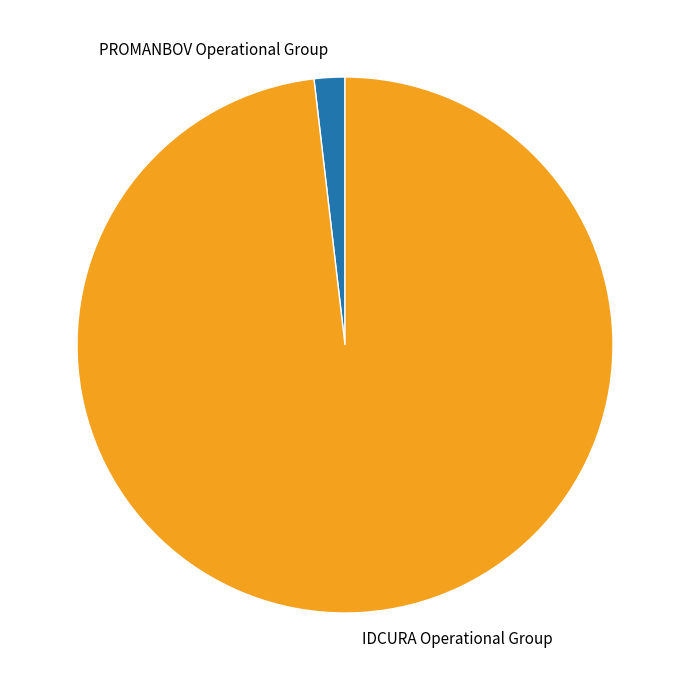

Which has a higher value, PROMANBOV Operational Group or IDCURA Operational Group?

IDCURA Operational Group